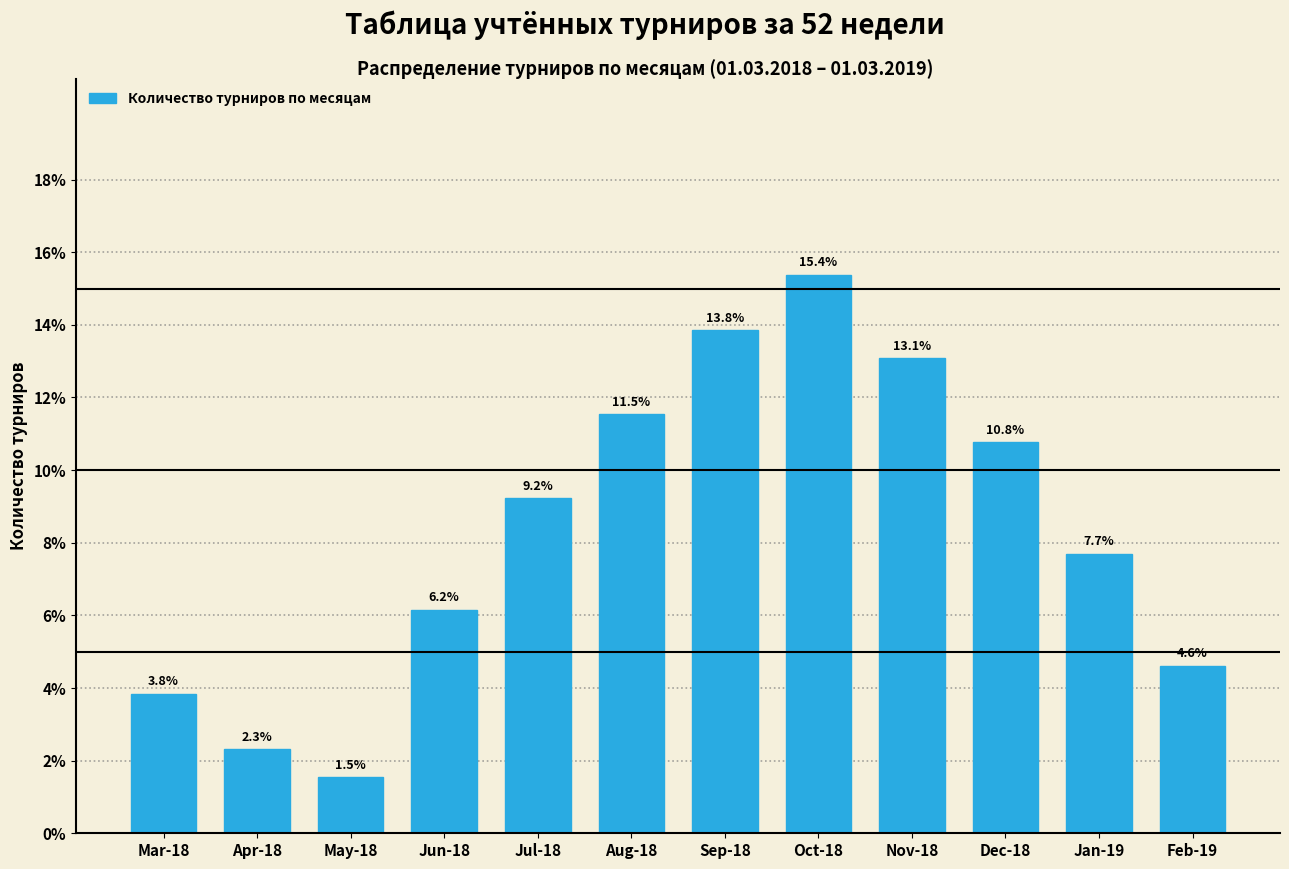

Reading right to left, what are all the values shown in this chart?

Feb-19=4.6	Jan-19=7.7	Dec-18=10.8	Nov-18=13.1	Oct-18=15.4	Sep-18=13.8	Aug-18=11.5	Jul-18=9.2	Jun-18=6.2	May-18=1.5	Apr-18=2.3	Mar-18=3.8